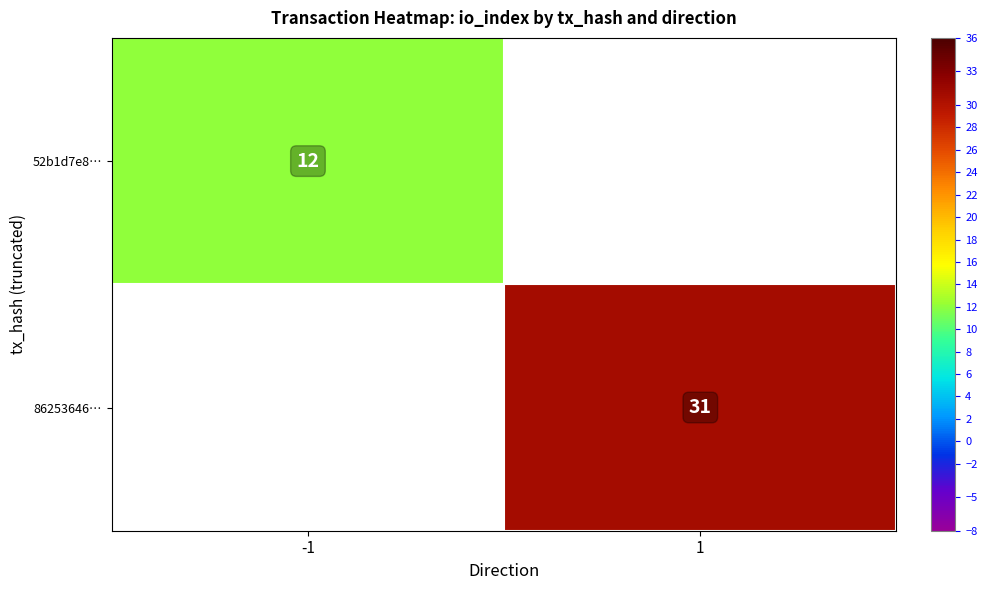

The 86253646… series shows 48 at 1. True or false?

False